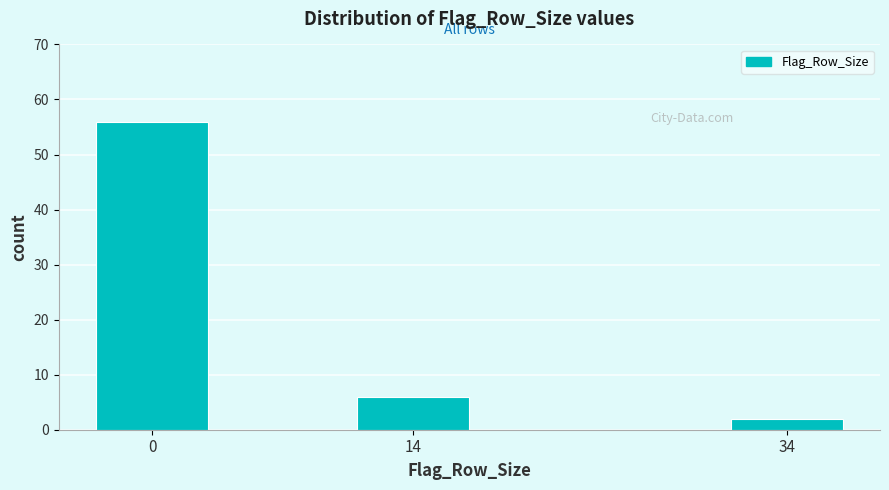

Reading left to right, extract all data points from this chart.

56	6	2